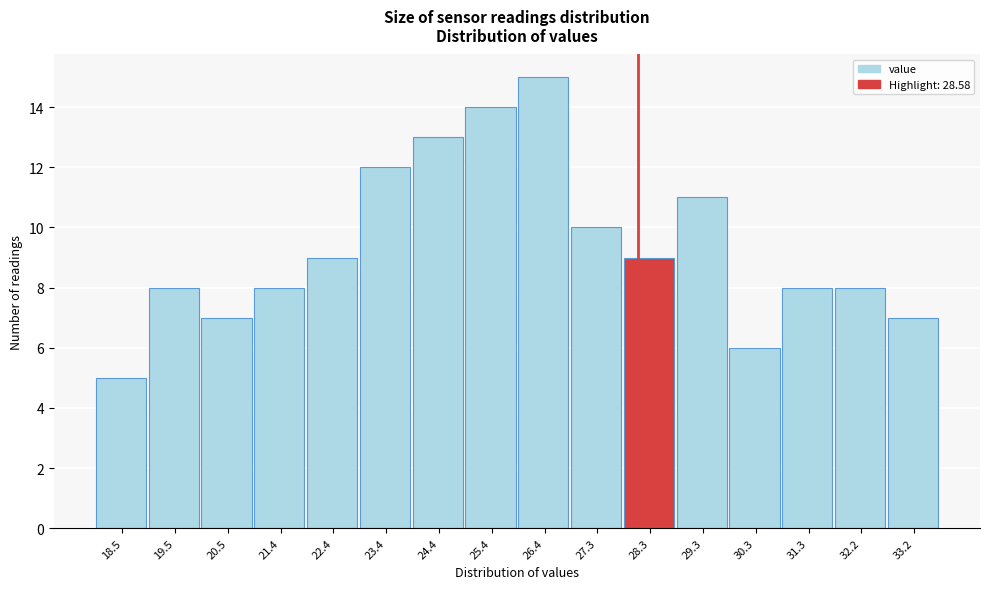

Reading left to right, extract all data points from this chart.

18.5=5	19.5=8	20.5=7	21.4=8	22.4=9	23.4=12	24.4=13	25.4=14	26.4=15	27.3=10	28.3=9	29.3=11	30.3=6	31.3=8	32.2=8	33.2=7